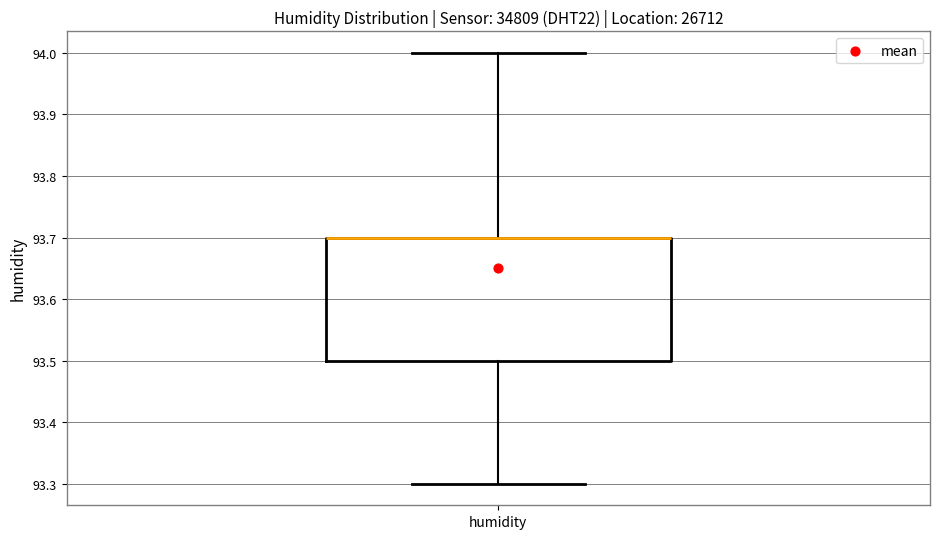

Transcribe this box plot: give where the median line is, the range the box spans, and where the two whiskers end, as read against the y-axis. The values are not printed on the chart, so give them approximately, as read against the axis.

median 93.7 (drawn on the box's upper edge), box 93.5 to 93.7, whiskers 93.3 to 94.0